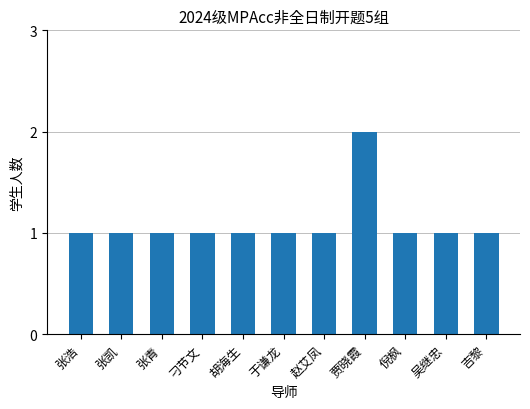

Does the chart contain stacked bars?

No